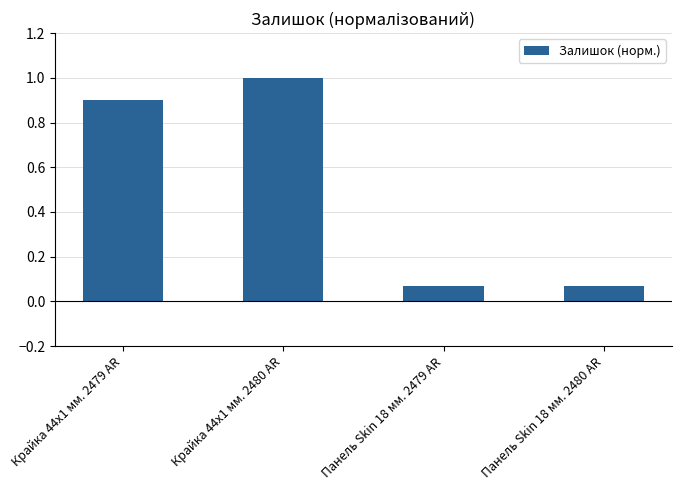

What is the label of the 3rd bar from the left?

Панель Skin 18 мм. 2479 AR